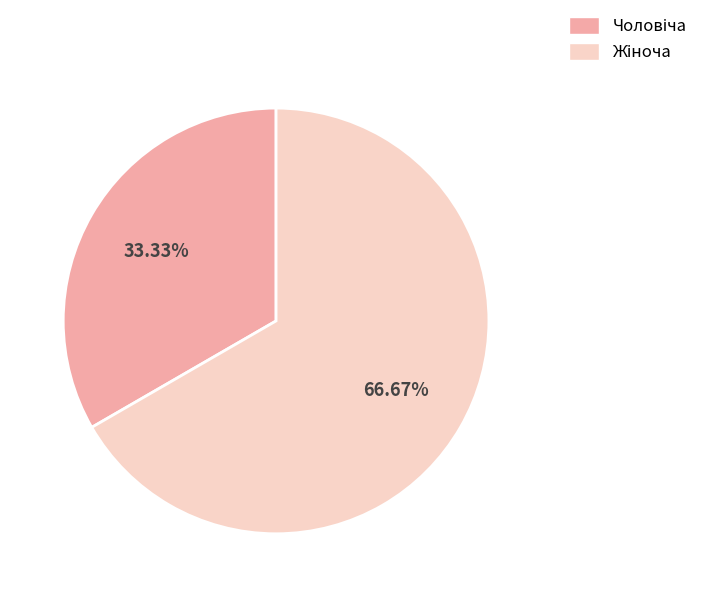

What is the smallest slice in the pie chart?

Чоловіча